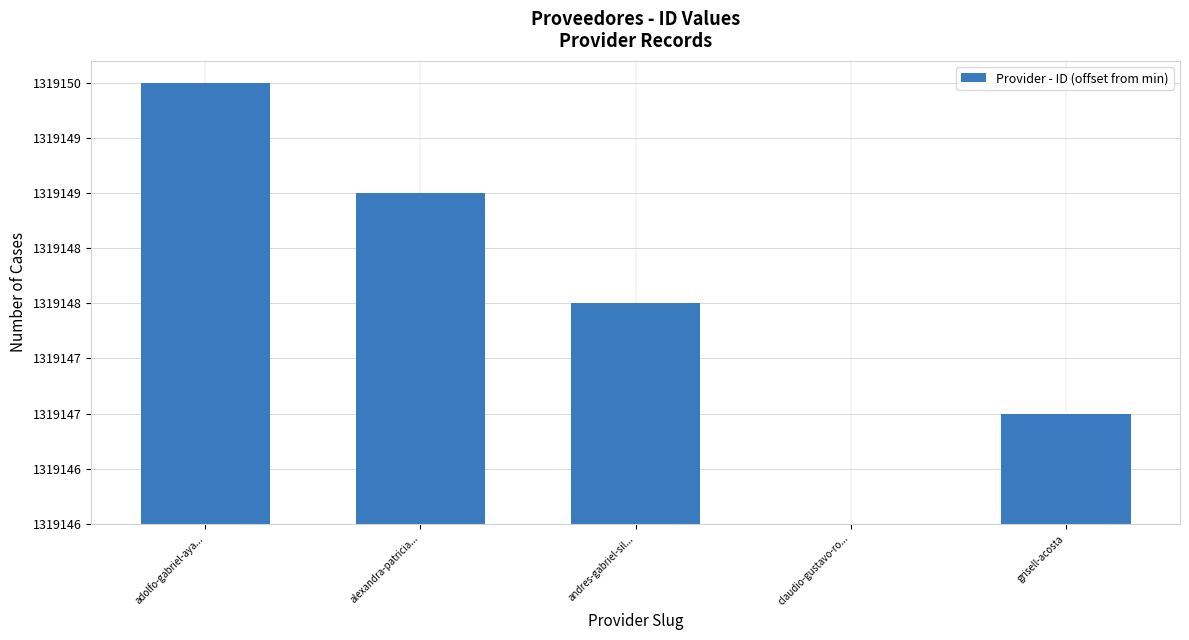

What is the label of the 5th bar from the left?

grisell-acosta